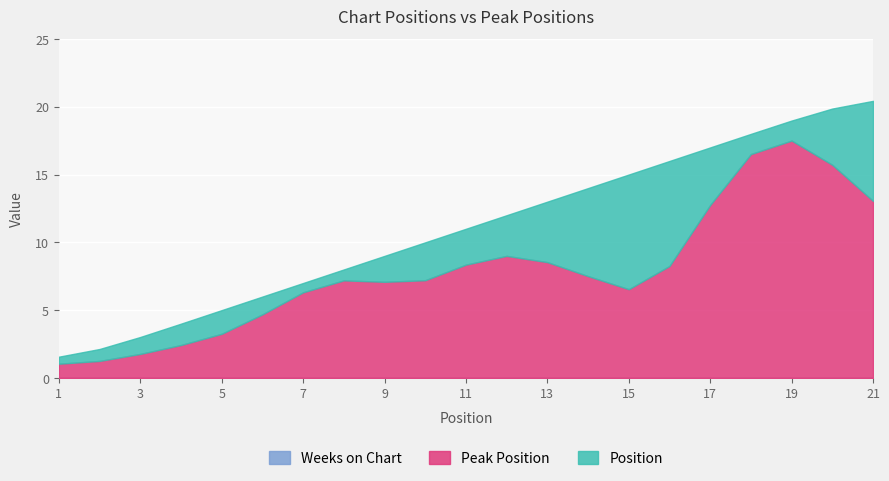

The value of Position at 5 is 7. True or false?

False